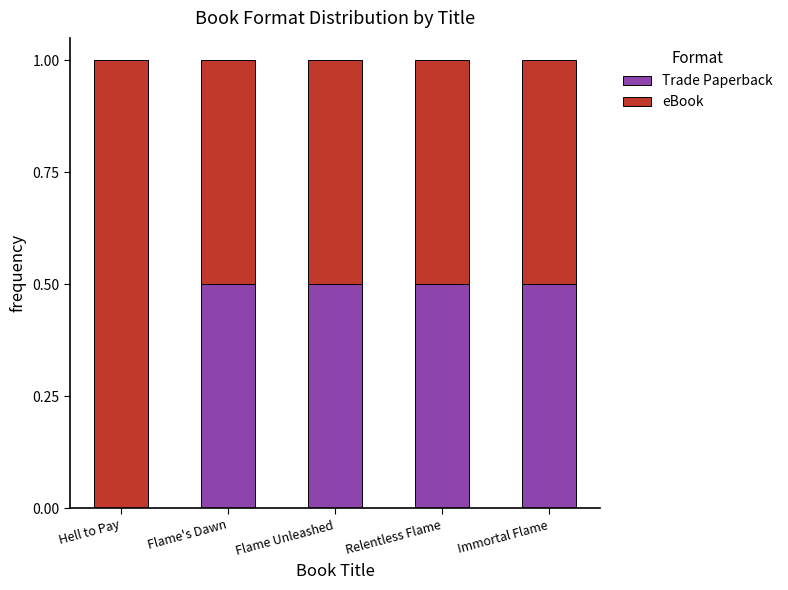

What is the total value across all series at Relentless Flame?

1.0